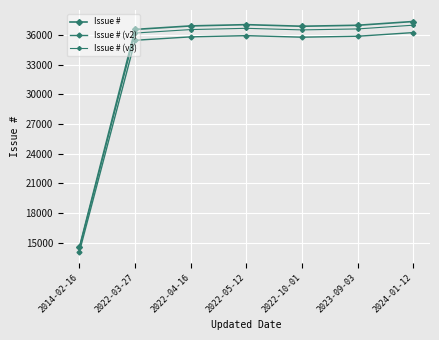

How many values in the Issue # series are below 36934?

3